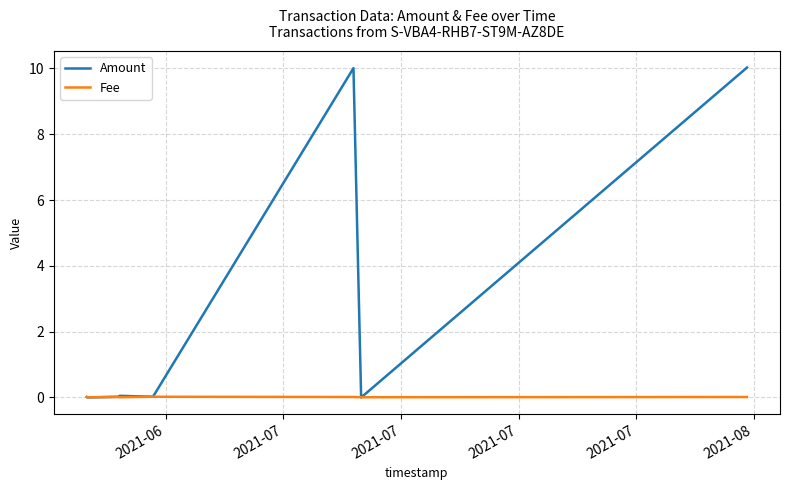

Rank the series by their maximum value, from highest to lowest.

Amount, Fee